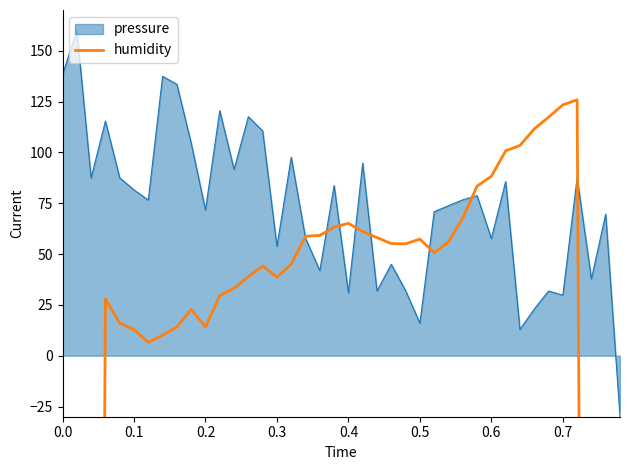

What is the lowest value of the pressure series?

-30.0